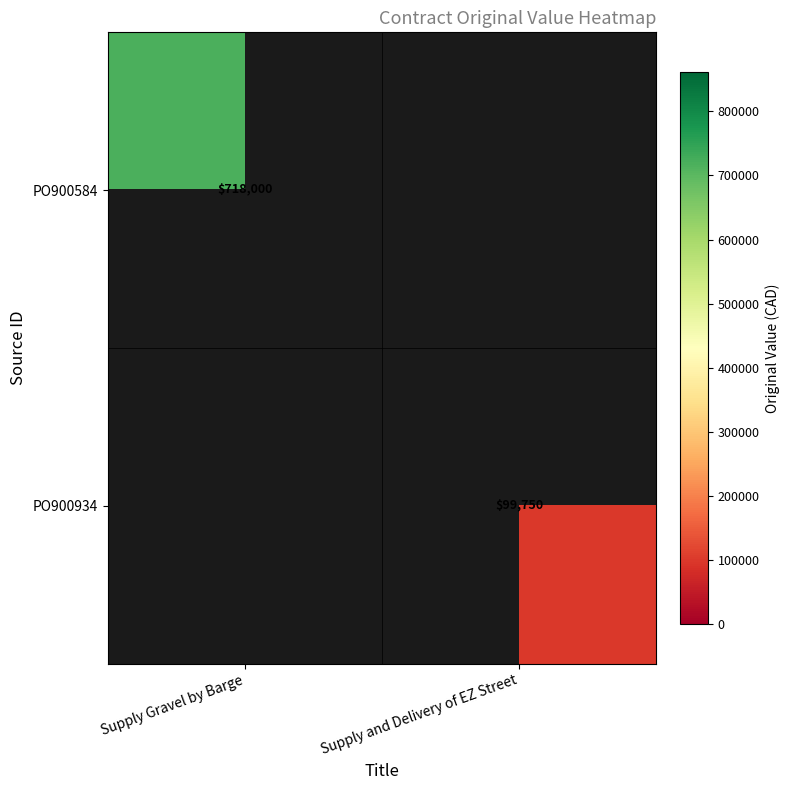

True or false: PO900584 has a value of 1131889 at Supply Gravel by Barge.

False